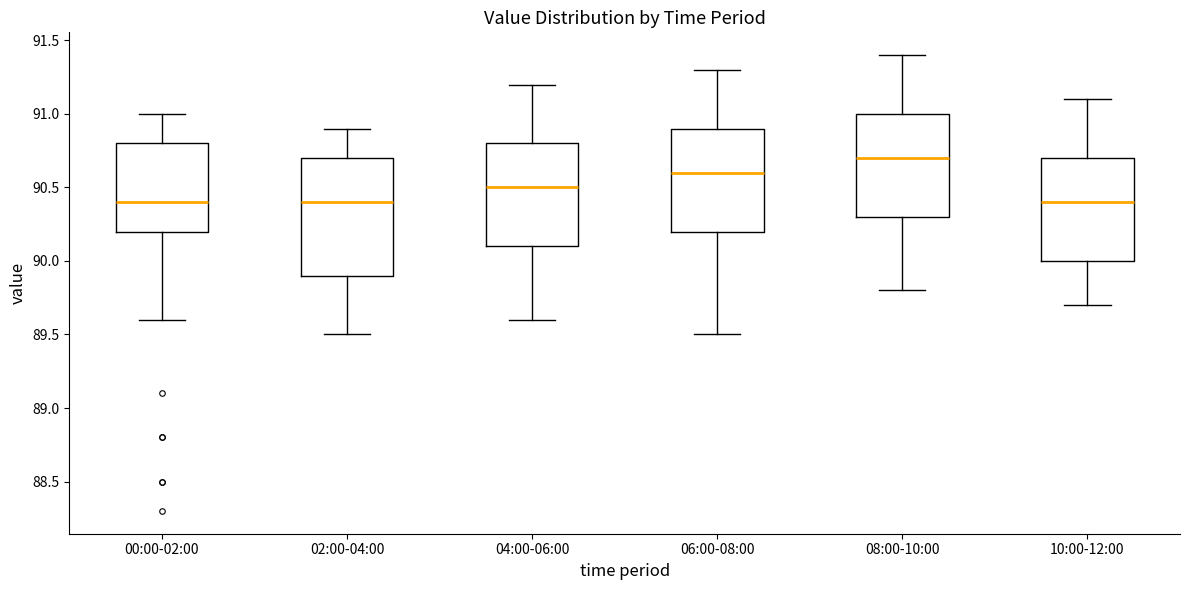

Which box has the highest median line?

08:00-10:00